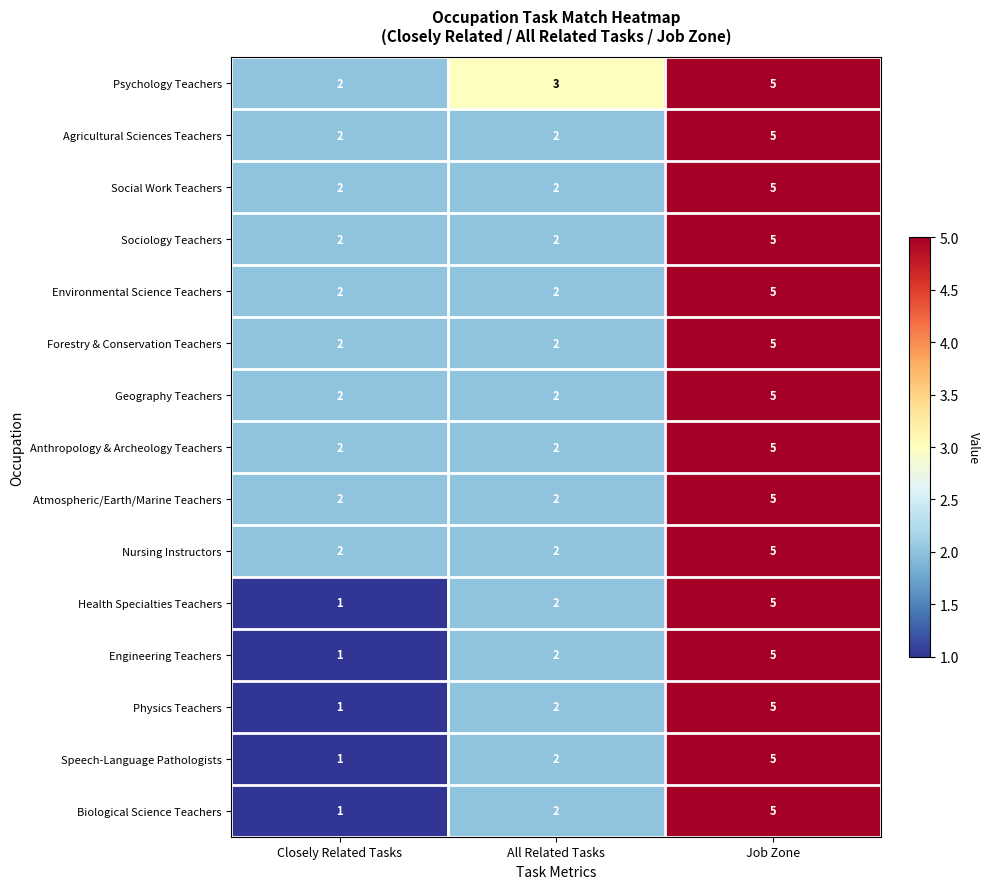

Is it true that Atmospheric/Earth/Marine Teachers equals 3 at Closely Related Tasks?

False